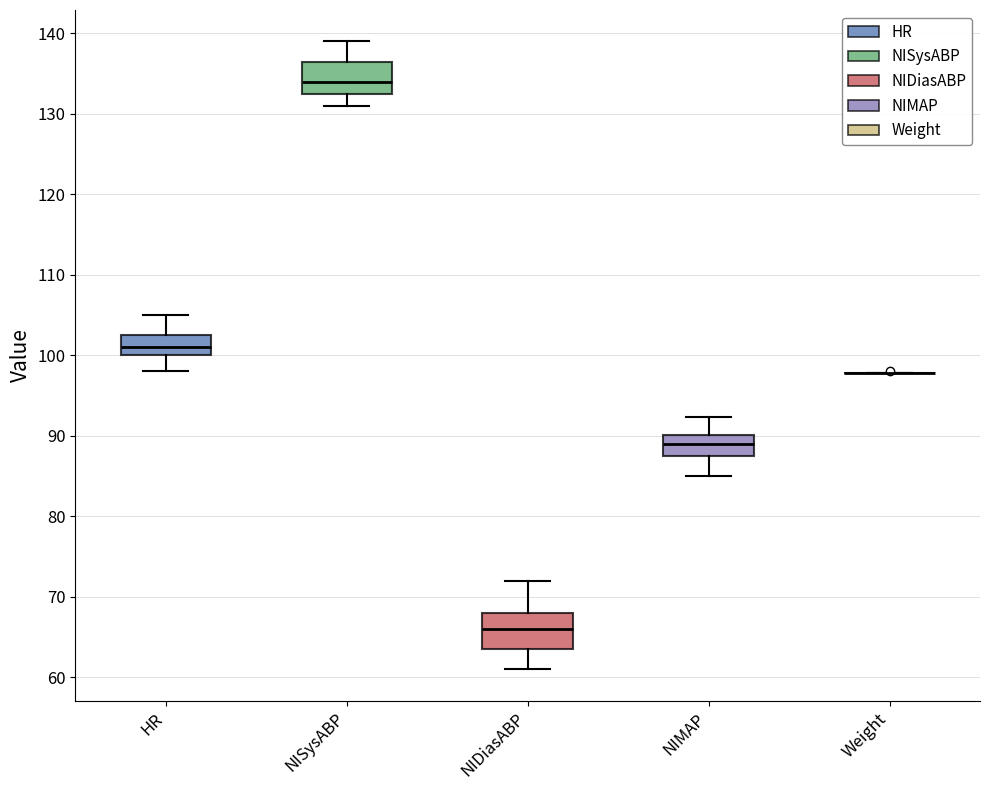

Where is the lower edge of the box for NISysABP on the y-axis? The values are not printed on the chart, so give them approximately, as read against the axis.

133